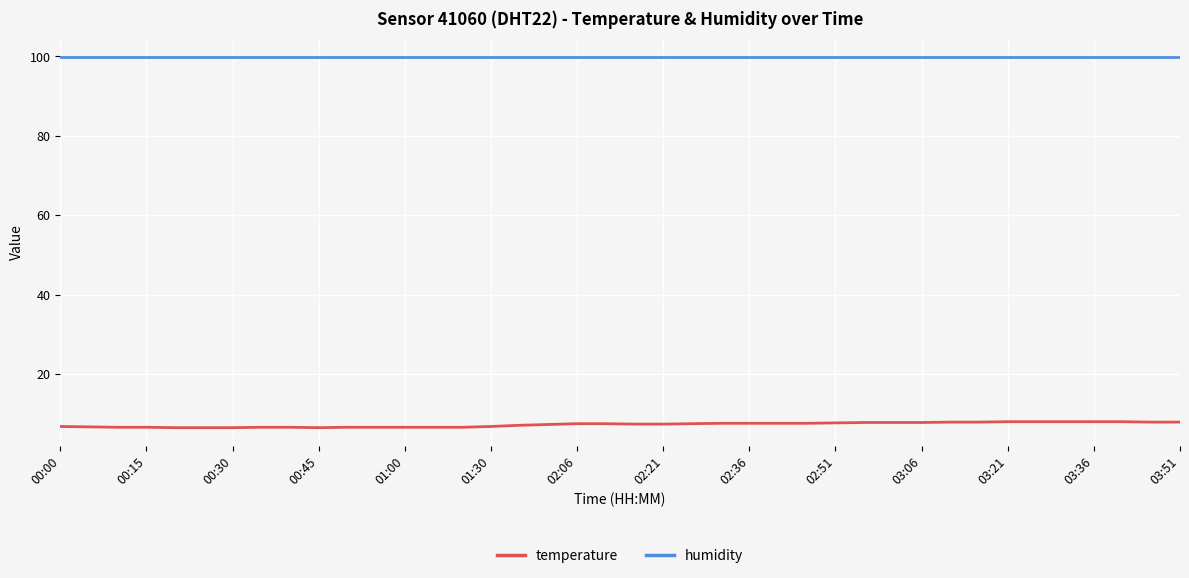

Which series has the widest spread of values?

temperature